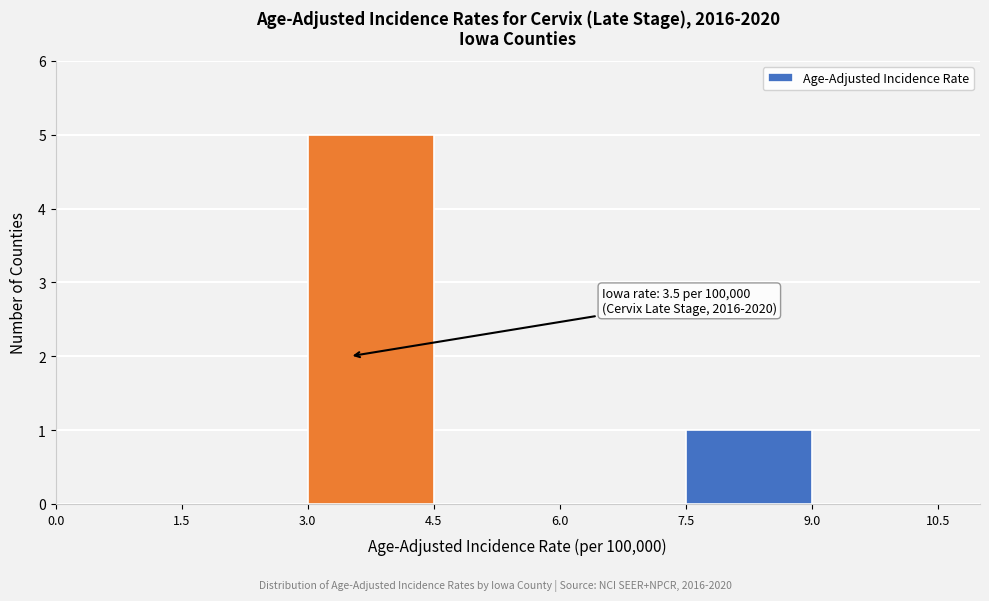

Which range on the x-axis has the tallest bar?

3.0 to 4.5